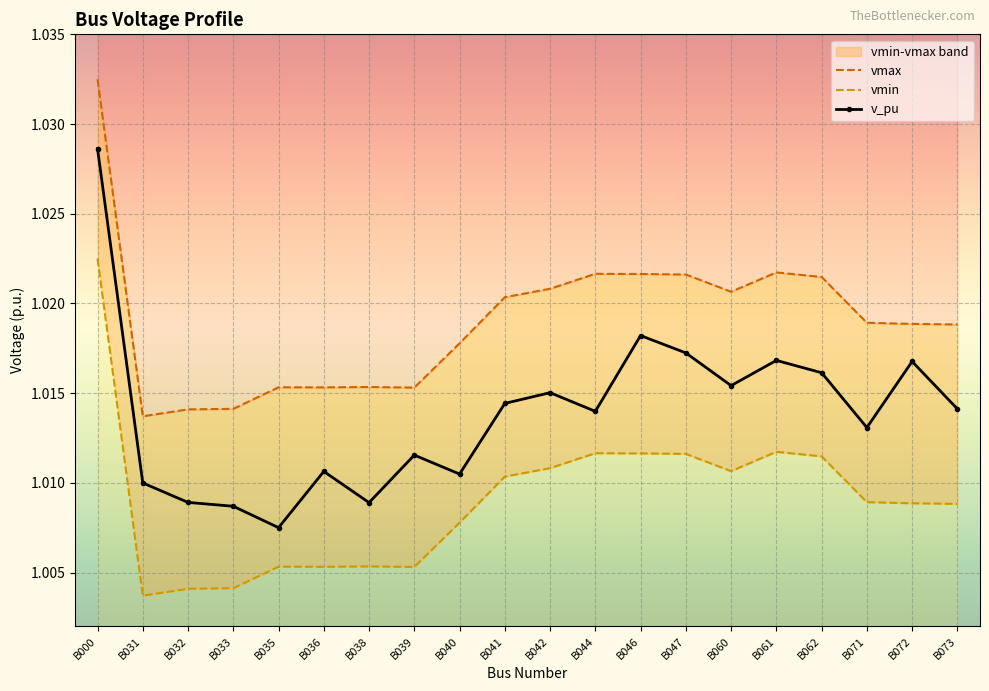

True or false: v_pu has a value of 0.5 at B031.

False